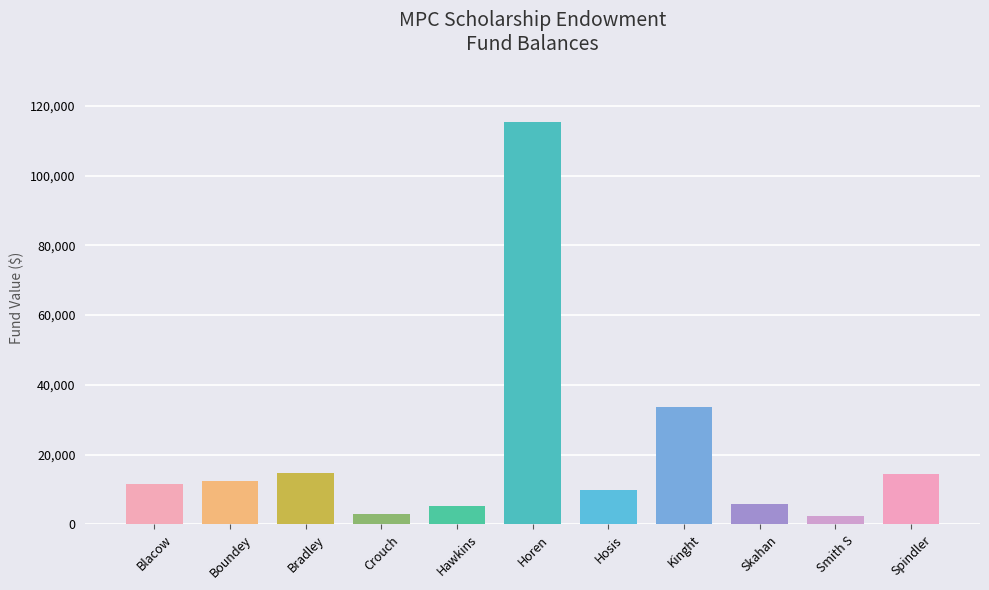

How many data points are above 11695?

6